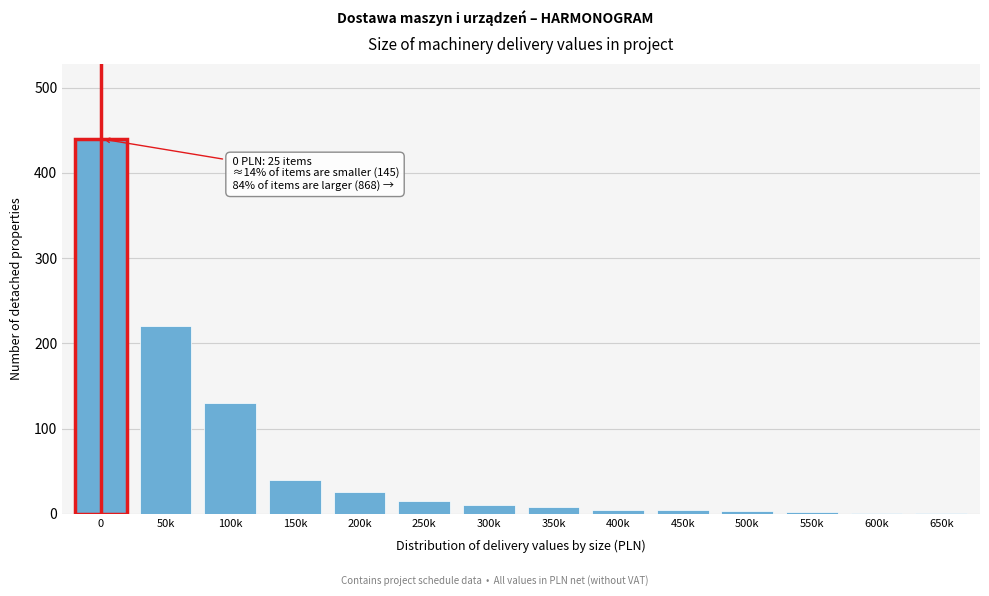

What is the change in value from 0 to 150k?

-400